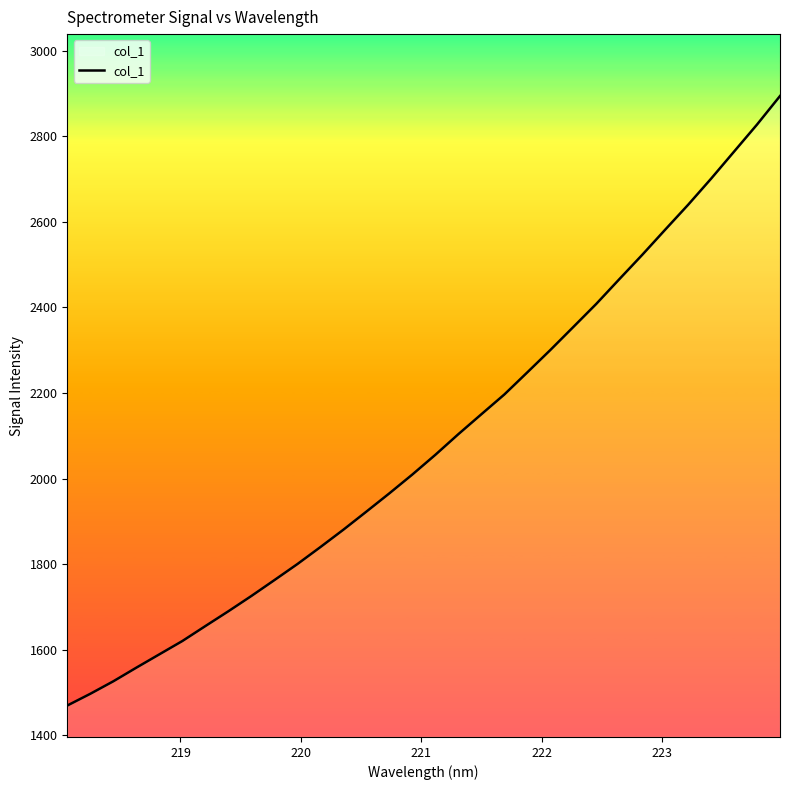

What is the difference between the maximum and minimum values?

1424.8